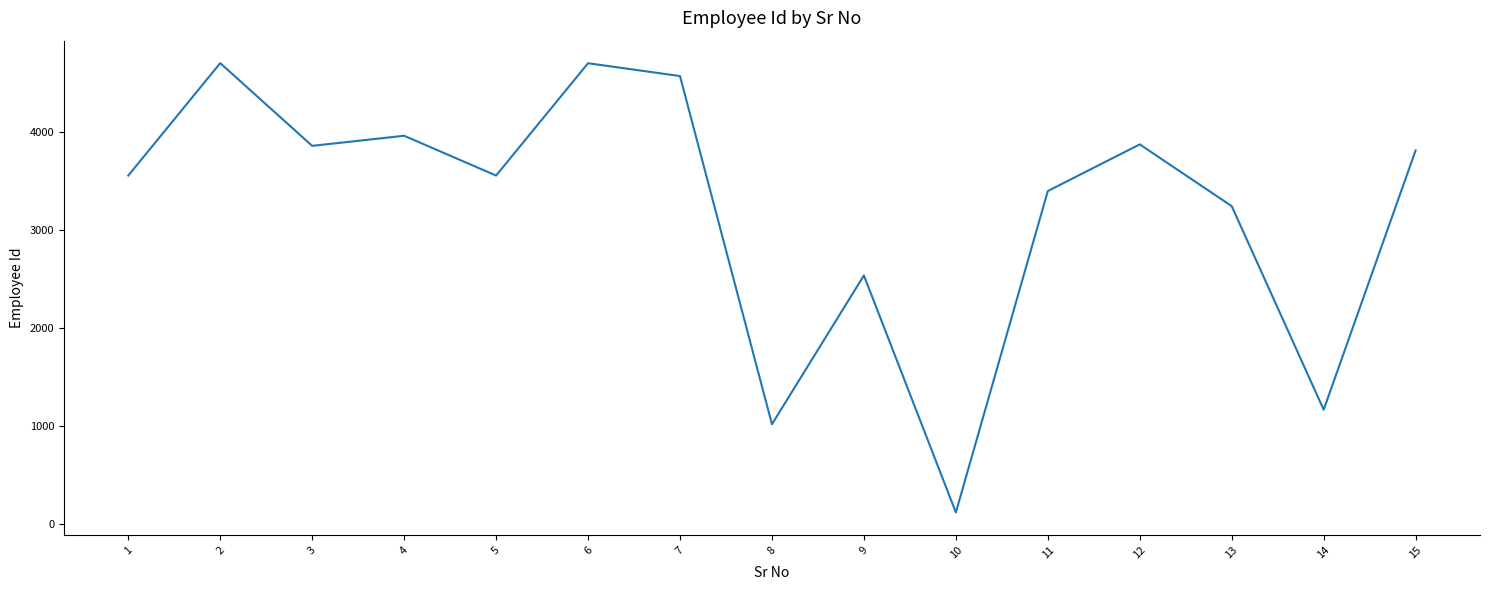

What is the minimum value shown in the chart?

117